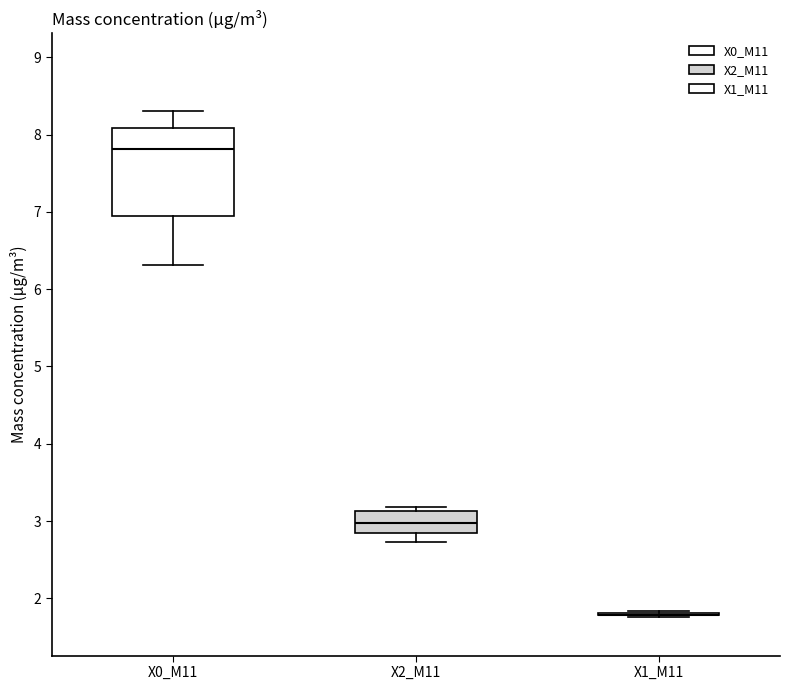

Reading left to right, transcribe this box plot: for each box, give where its median line is, the range the box spans, and where its two whiskers end, as read against the y-axis. The values are not printed on the chart, so give them approximately, as read against the axis.

X0_M11: median 7.8, box 7.0 to 8.1, whiskers 6.3 to 8.3
X2_M11: median 3.0, box 2.8 to 3.1, whiskers 2.7 to 3.2
X1_M11: box collapsed to a line at 1.8, whiskers 1.8 to 1.8